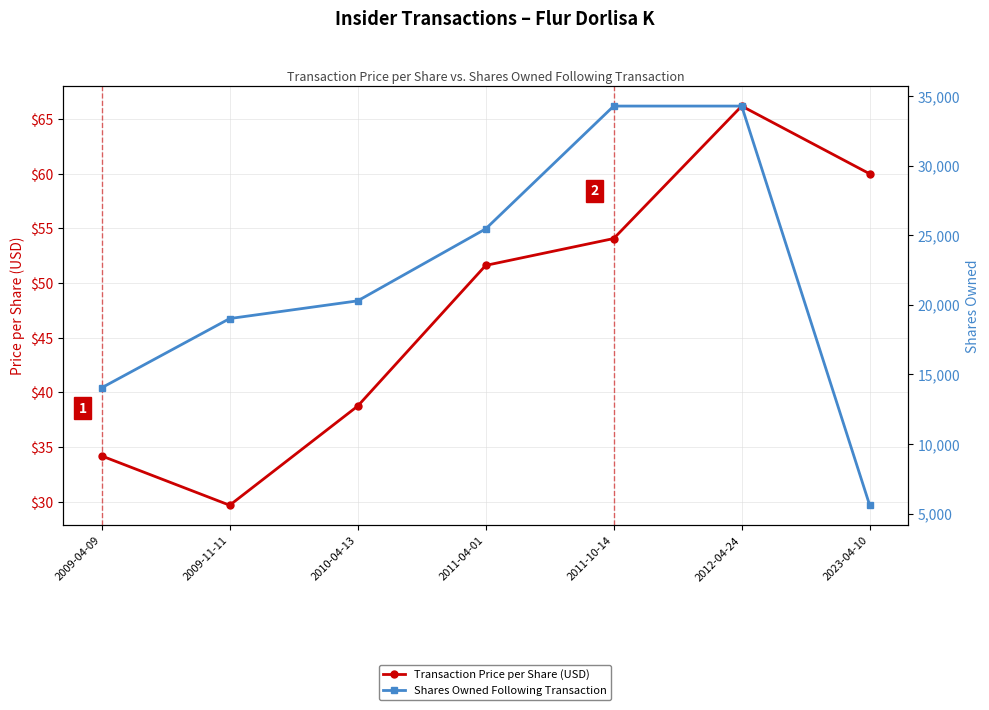

Between 2012-04-24 and 2009-11-11, which is larger?

2012-04-24